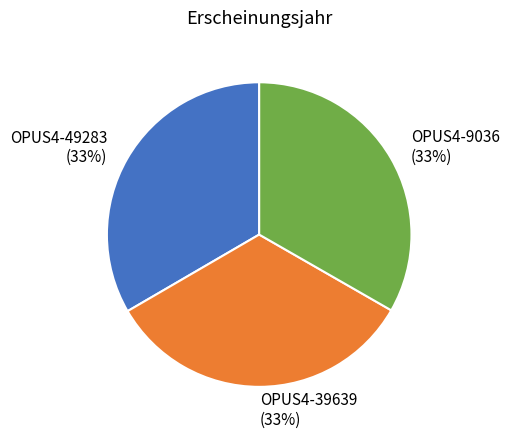

Is the sum of OPUS4-9036 and OPUS4-49283 greater than half?

Yes